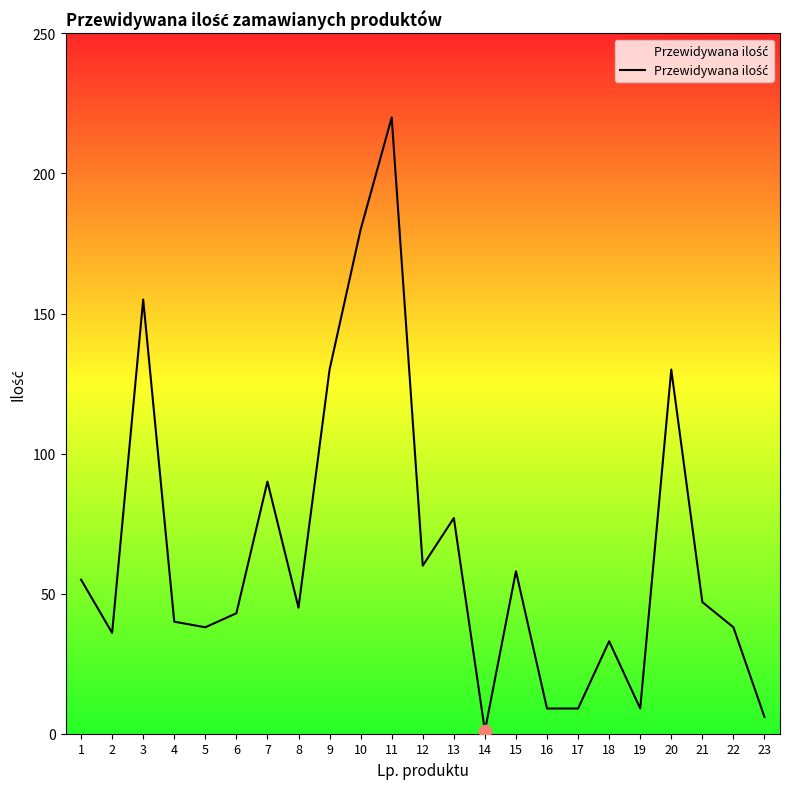

What is the change in value from 3 to 21?

-108